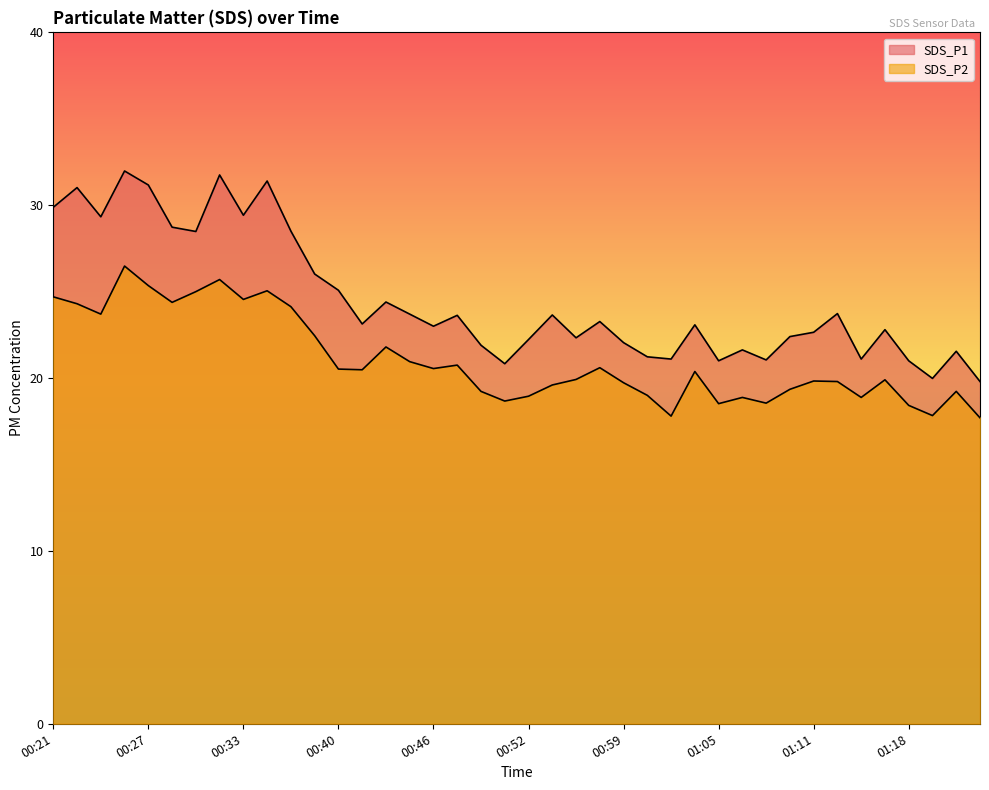

Which series changed the most between 00:32 and 01:02?

SDS_P1